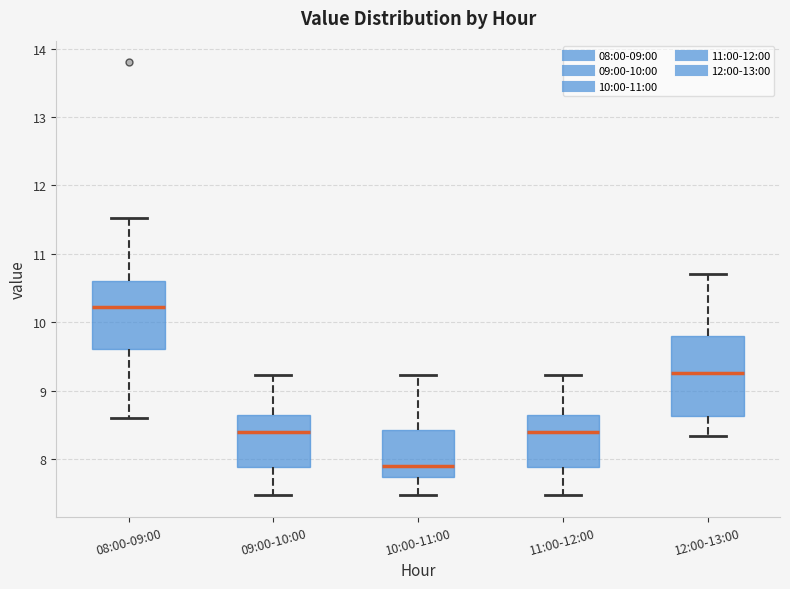

Which box's median line is the lowest?

10:00-11:00